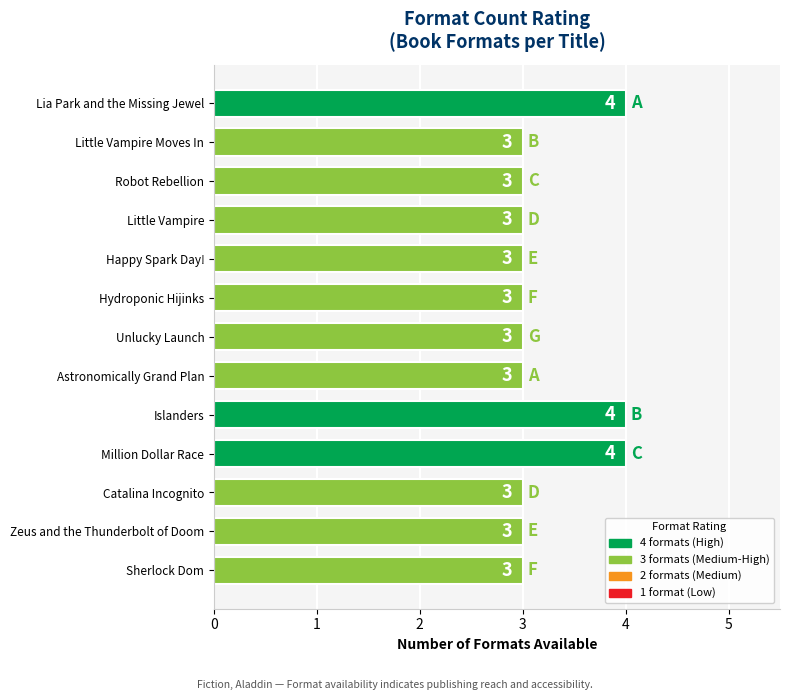

The value at Robot Rebellion is 3. True or false?

True